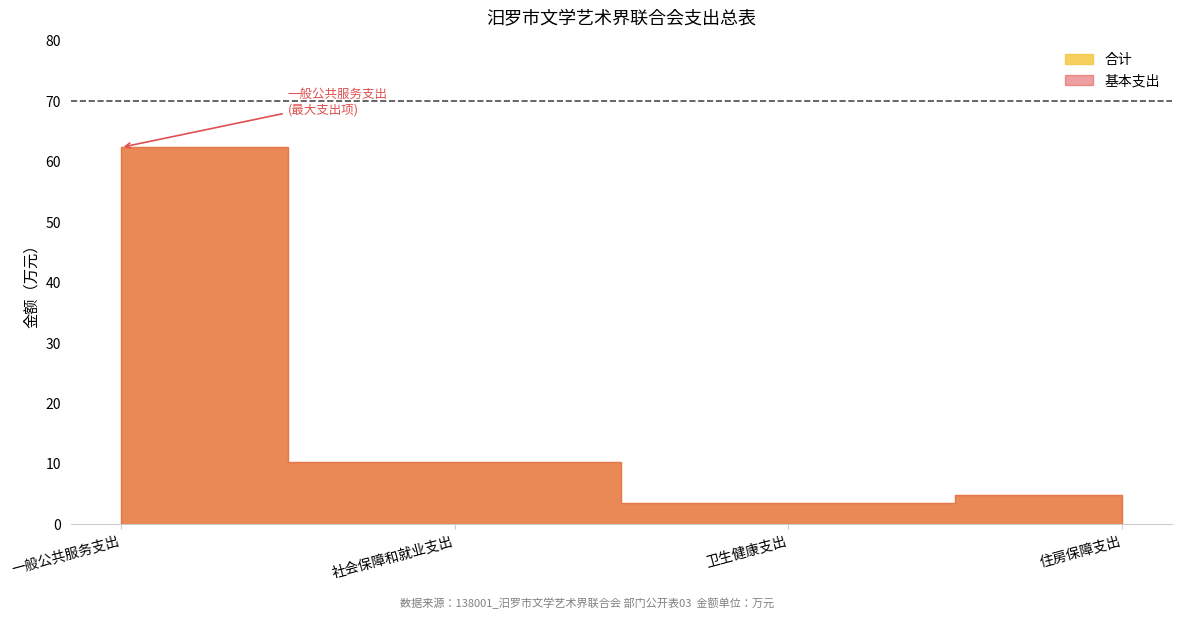

What is the minimum value shown in the chart?

3.5